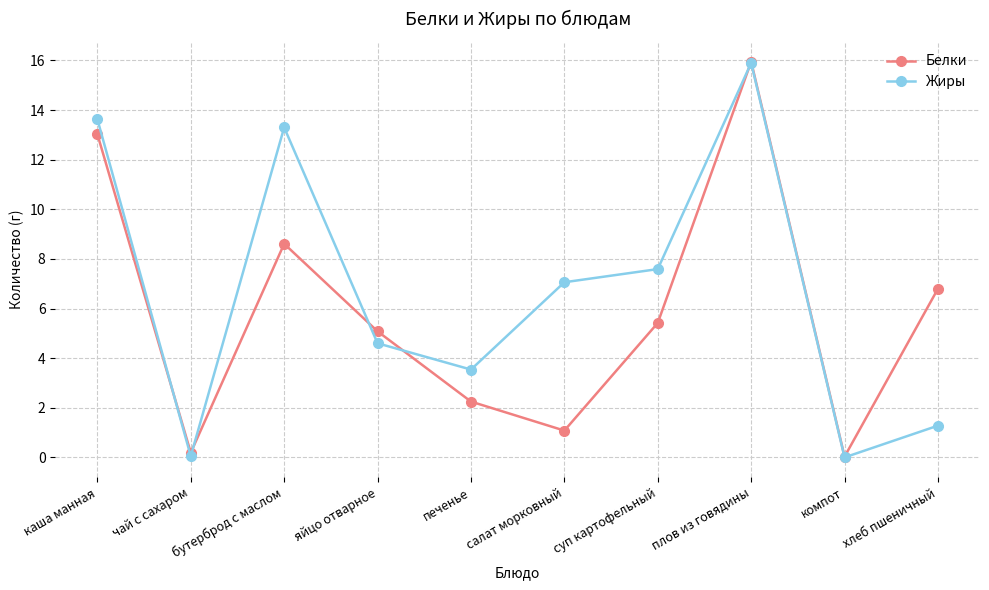

Is this an area chart (filled region under the line)?

No